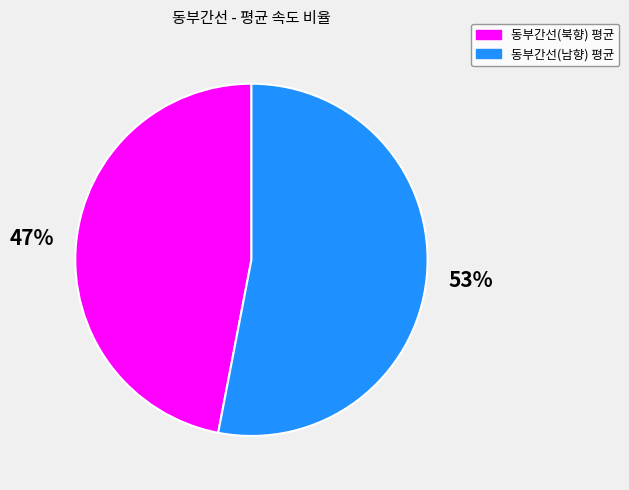

Which has a higher value, 동부간선(북향) 평균 or 동부간선(남향) 평균?

동부간선(남향) 평균